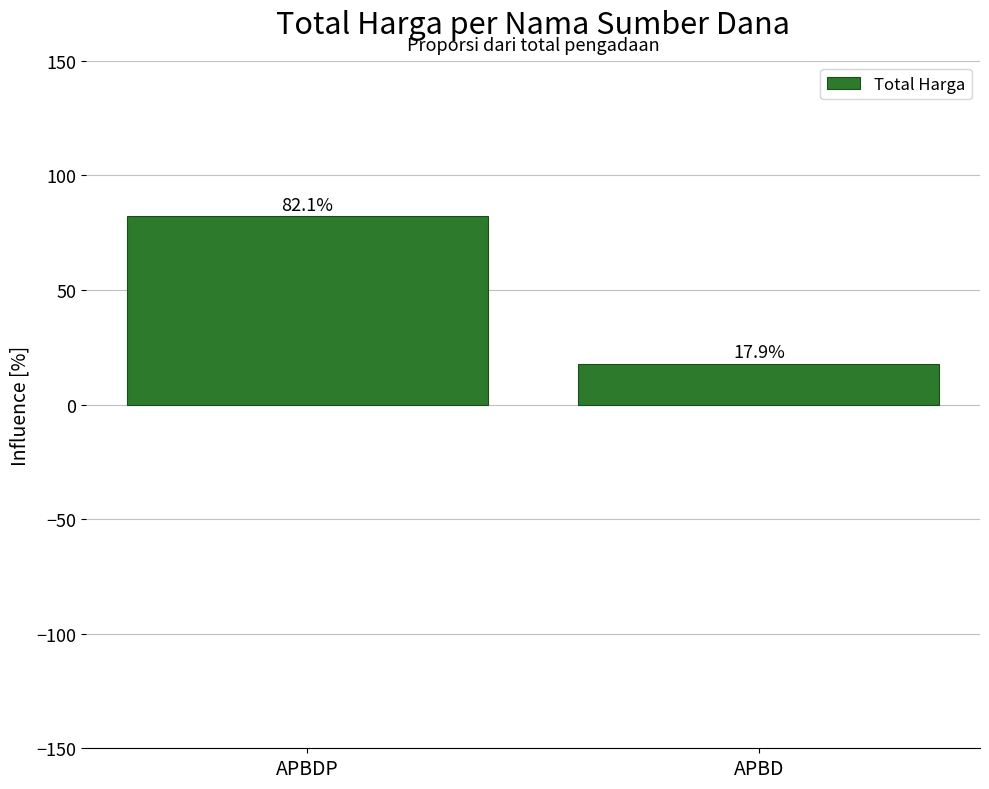

How many data points are above 82?

1